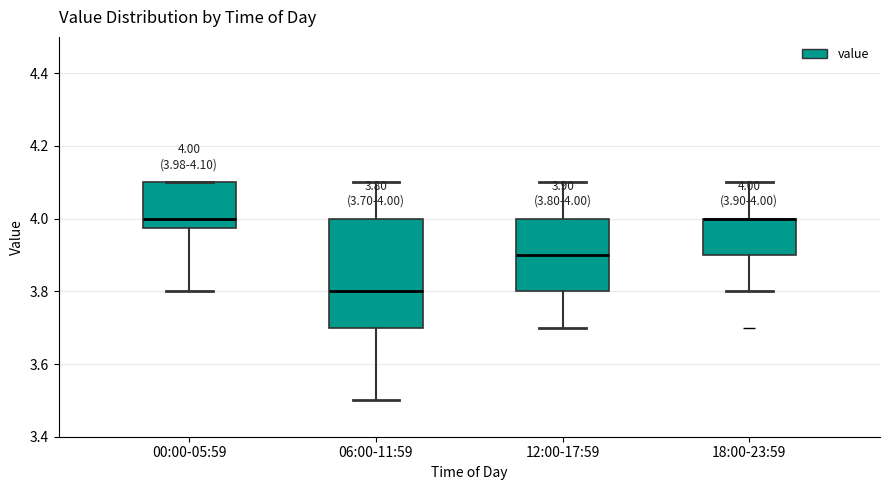

Which box is the tallest, from its lower edge to its upper edge?

06:00-11:59